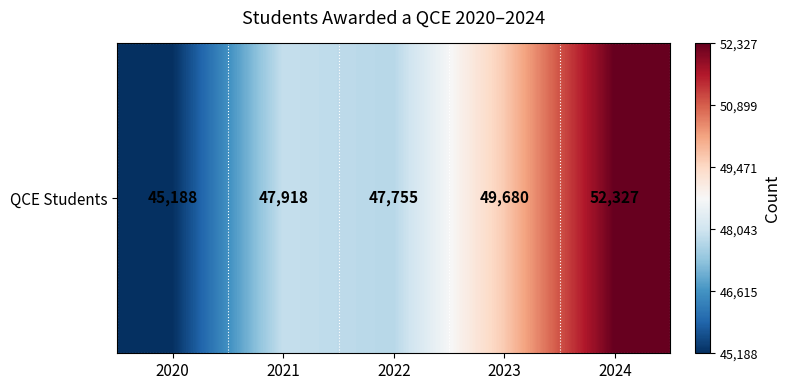

What is the average value?

48574